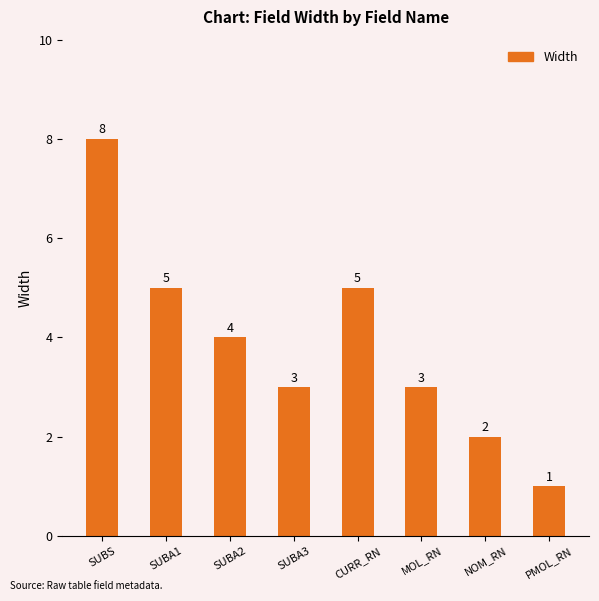

Is it true that the value at SUBA1 is 1?

False